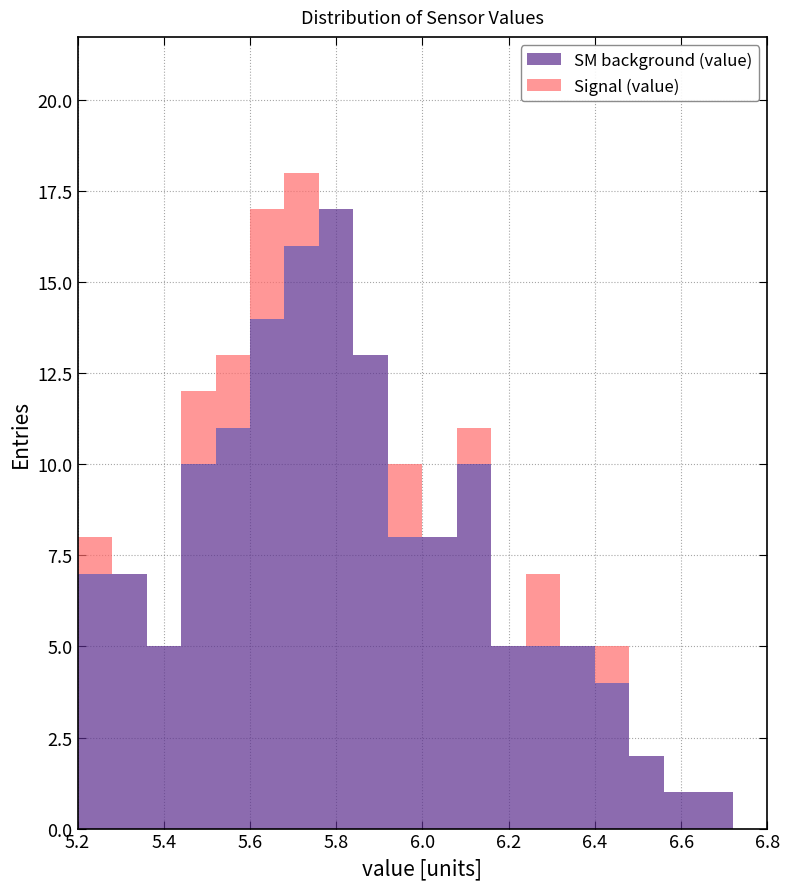

Reading left to right, transcribe this chart: for each stacked bar, give the range it covers on the x-axis and its total height. The values are not printed on the chart, so give them approximately, as read against the axis.

5.20 to 5.28: 8
5.28 to 5.36: 7
5.36 to 5.44: 5
5.44 to 5.52: 12
5.52 to 5.60: 13
5.60 to 5.68: 17
5.68 to 5.76: 18
5.76 to 5.84: 17
5.84 to 5.92: 13
5.92 to 6.00: 10
6.00 to 6.08: 8
6.08 to 6.16: 11
6.16 to 6.24: 5
6.24 to 6.32: 7
6.32 to 6.40: 5
6.40 to 6.48: 5
6.48 to 6.56: 2
6.56 to 6.64: 1
6.64 to 6.72: 1
6.72 to 6.80: 0